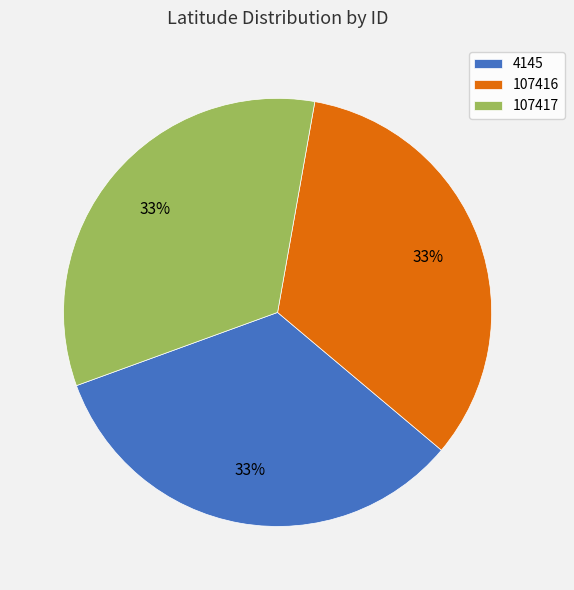

Is 107416 the majority of the pie?

No